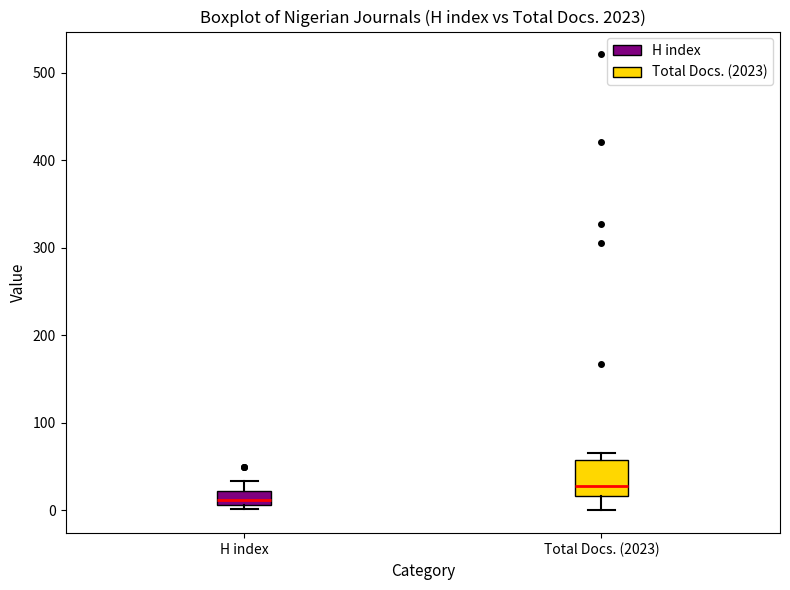

Reading left to right, transcribe this box plot: for each box, give where its median line is, the range the box spans, and where its two whiskers end, as read against the y-axis. The values are not printed on the chart, so give them approximately, as read against the axis.

H index: median 10 (inside the box), box 10 to 20, whiskers 0 to 30
Total Docs. (2023): median 30, box 20 to 60, whiskers 0 to 70